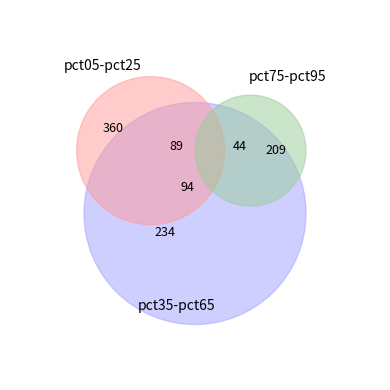

To the nearest percent, what is the combined percentage of pct25 and pct85?

15%